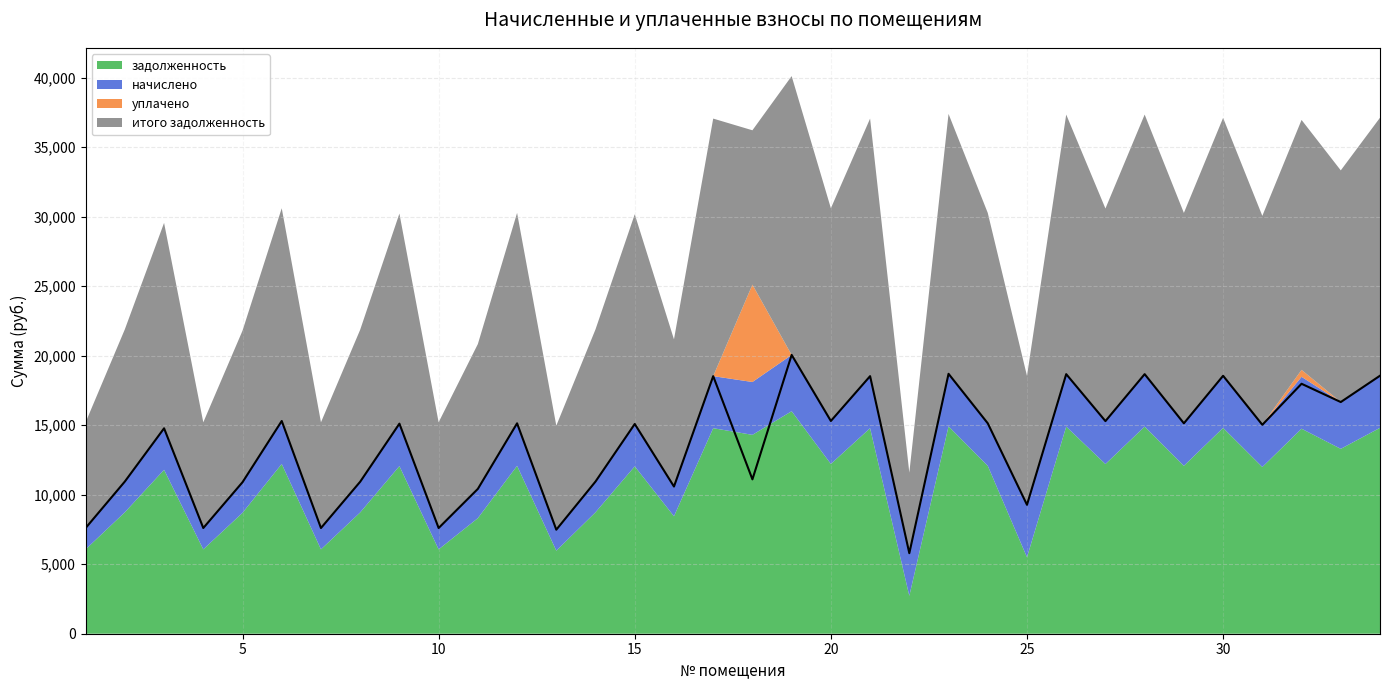

At which category does итого задолженность reach its first local peak?

3